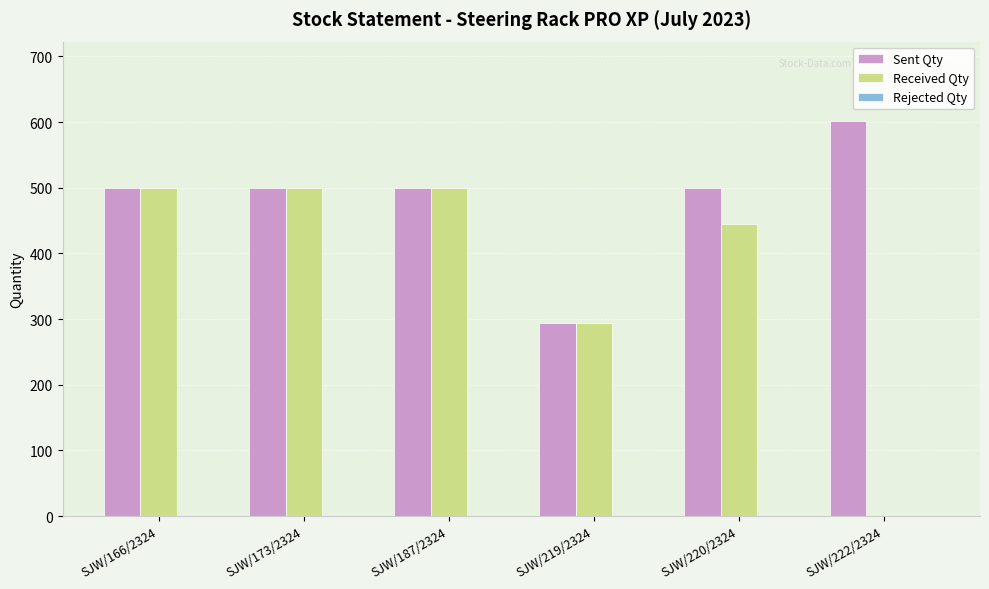

Between SJW/173/2324 and SJW/222/2324, which series saw the biggest shift?

Received Qty